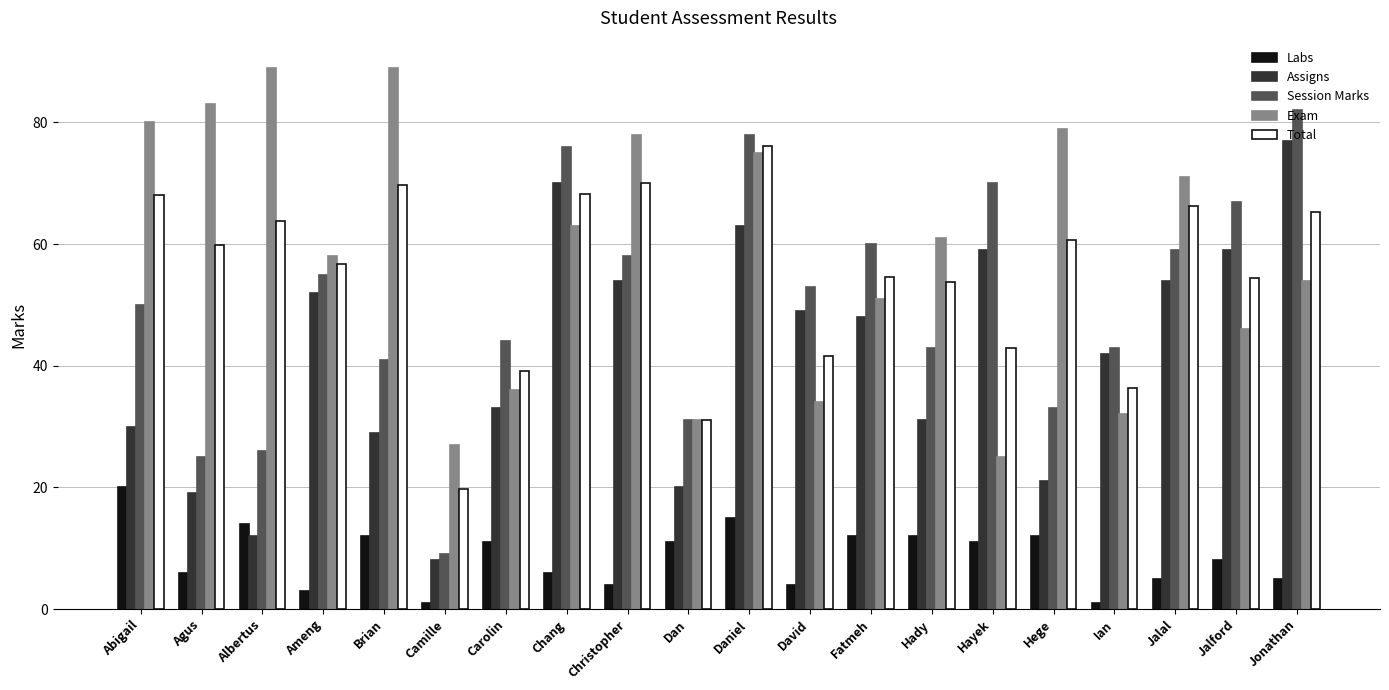

How many series are shown in this chart?

5